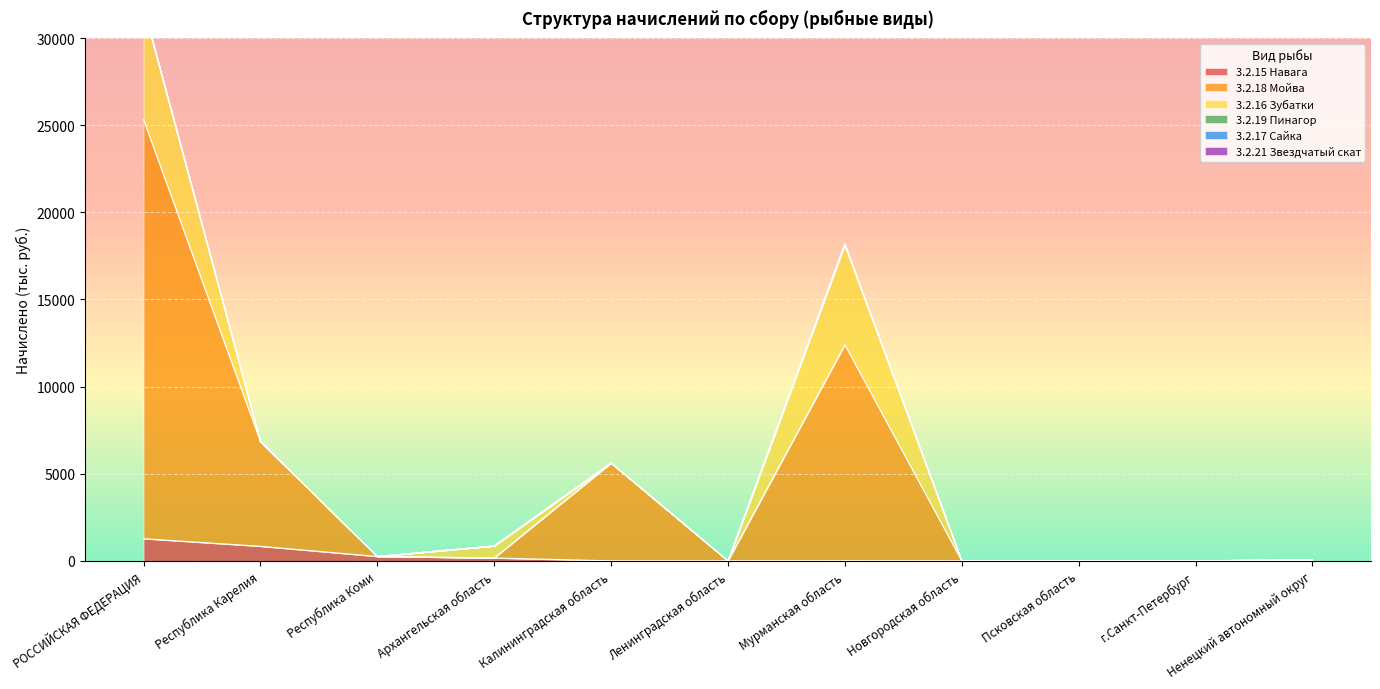

Reading left to right, what are all the values shown in this chart?

3.2.15 Навага: 1270	834	250	163	0	0	4	0	0	0	19
3.2.18 Мойва: 24050	6010	0	0	5604	0	12394	0	0	0	43
3.2.16 Зубатки: 6435	0	0	690	10	0	5735	0	0	0	0
3.2.19 Пинагор: 11	1	0	3	0	0	7	0	0	0	0
3.2.17 Сайка: 15	0	0	0	0	0	15	0	0	0	0
3.2.21 Звездчатый скат: 41	0	0	0	0	0	41	0	0	0	0